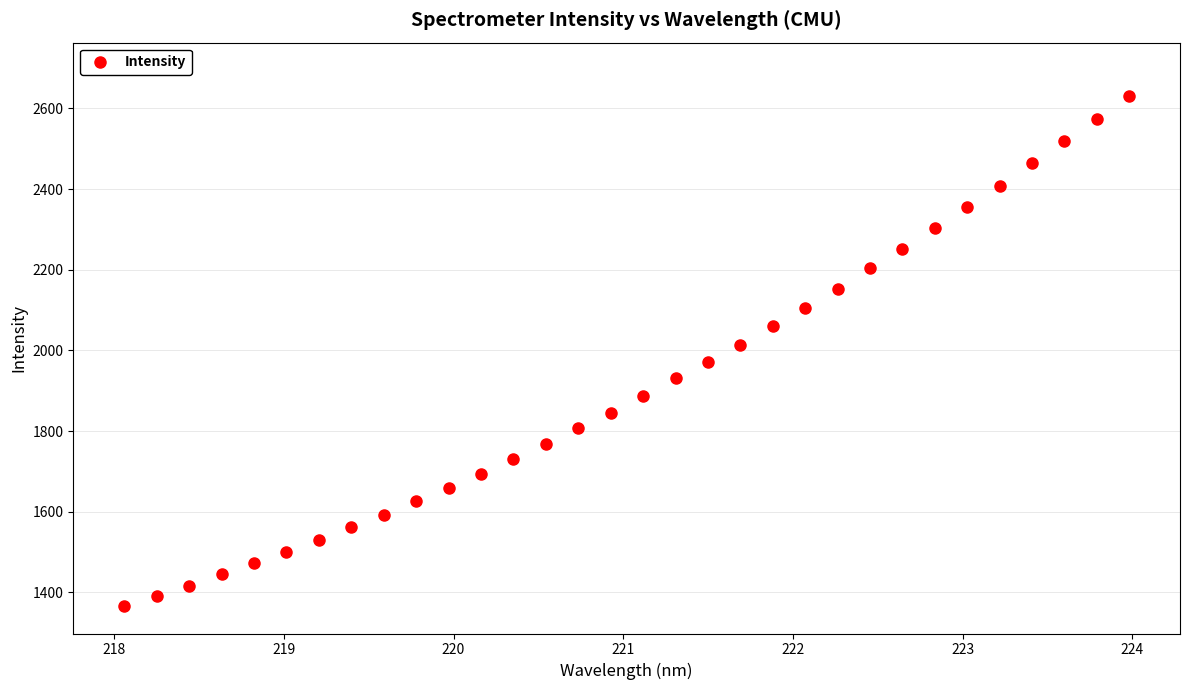

What is the range of Y values (max minus min)?

1265.2